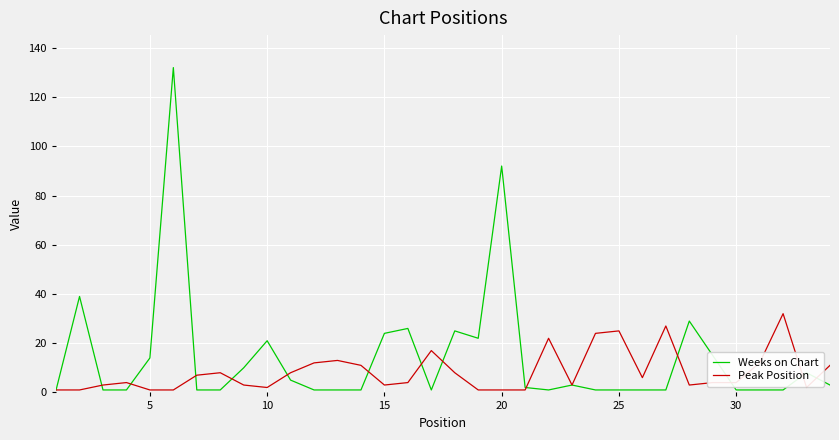

Which series has the largest range (max minus min)?

Weeks on Chart